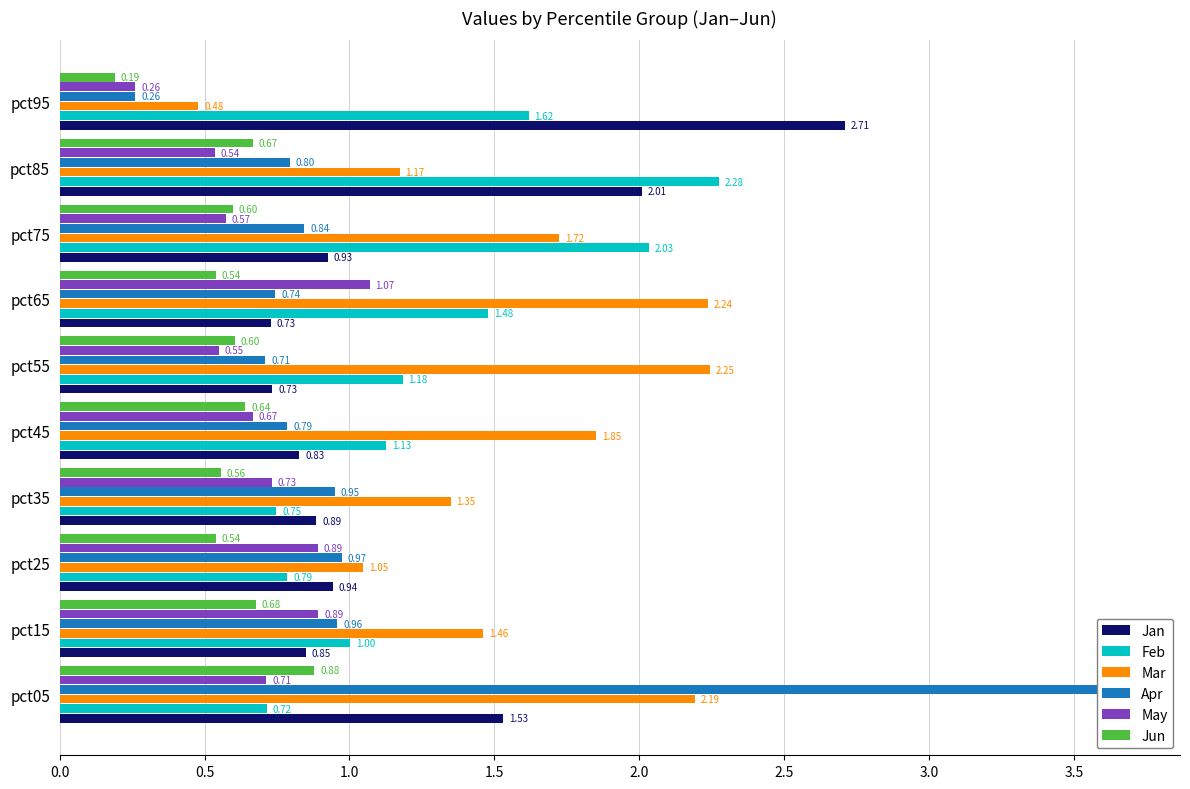

The Jan series shows 0.4 at pct15. True or false?

False